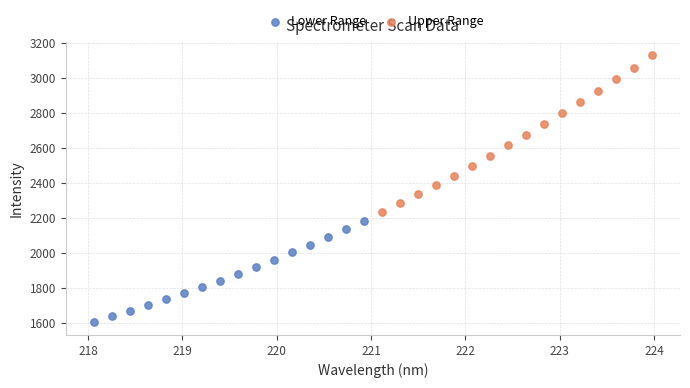

Which series has the widest spread of Y values?

Upper Range